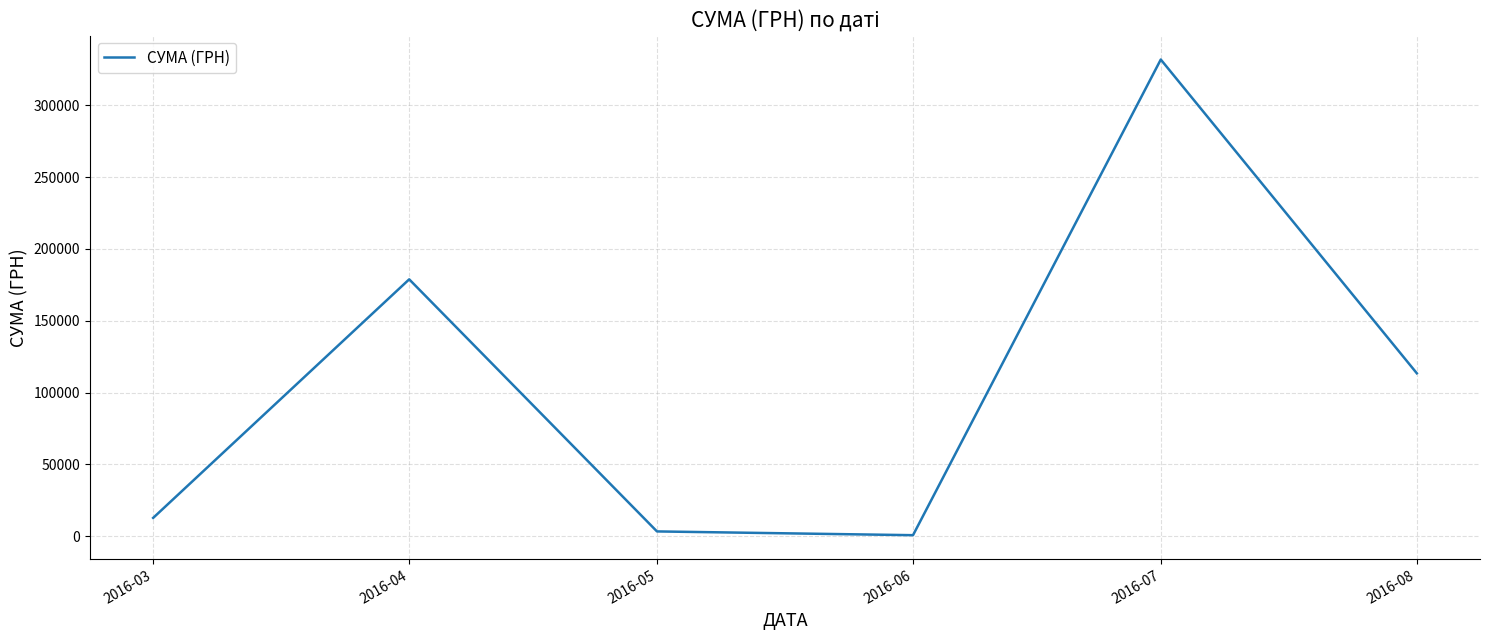

What value does the data have at 2016-03?

12648.8